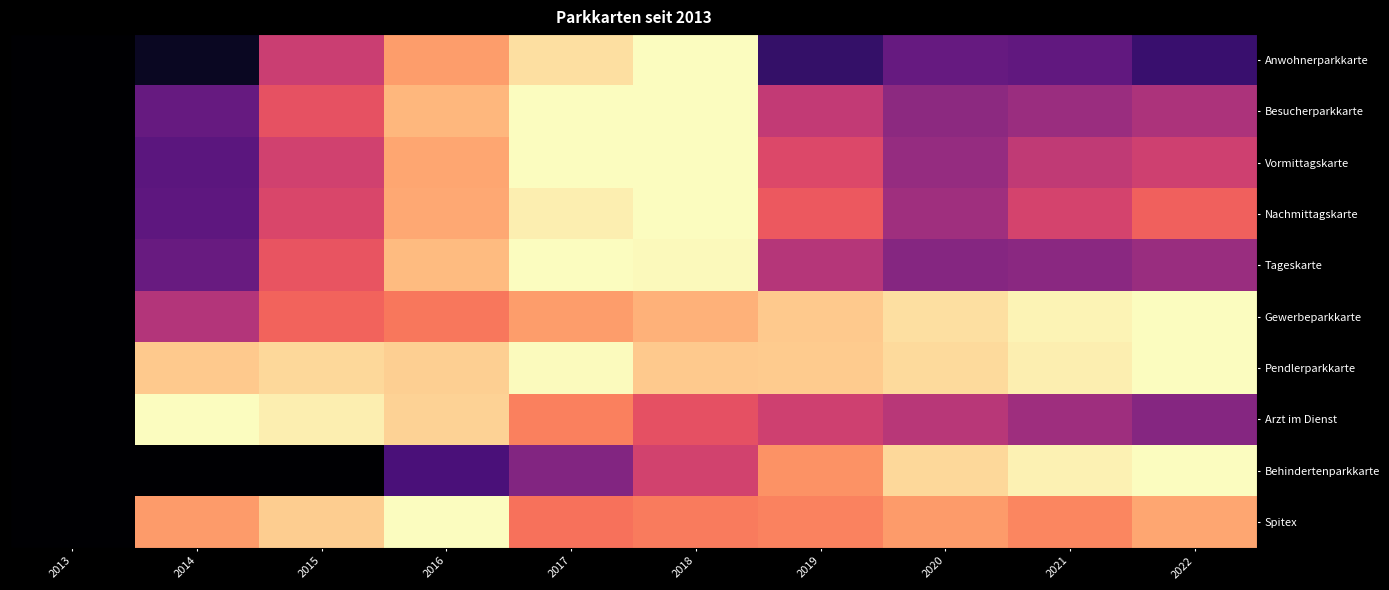

At how many categories does at least one series exceed 0?

9